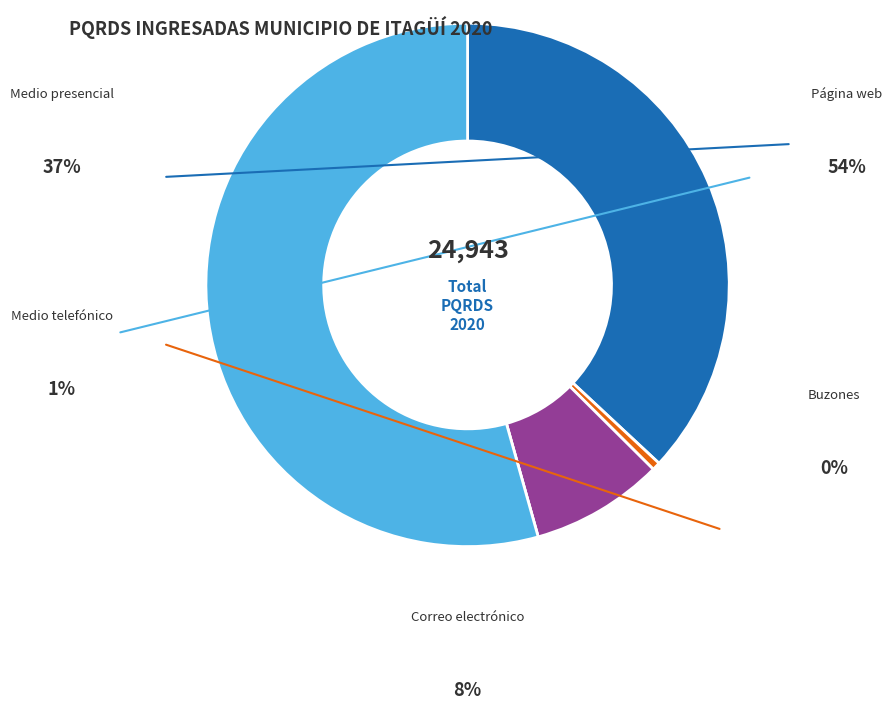

Does any single category account for the majority?

Yes